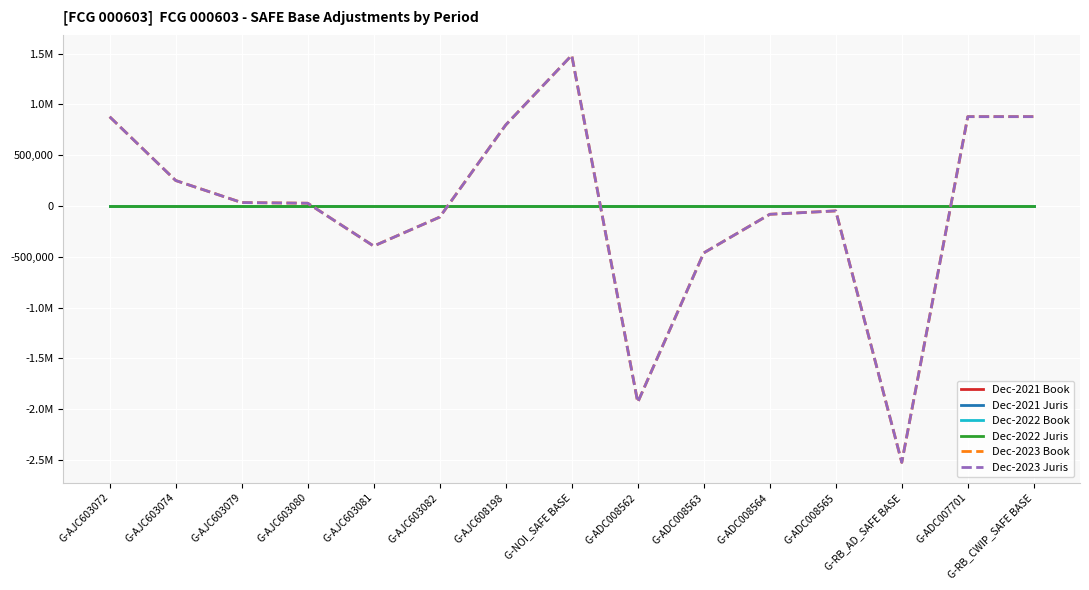

Between G-RB_CWIP_SAFE BASE and G-ADC008565, which is larger?

G-RB_CWIP_SAFE BASE